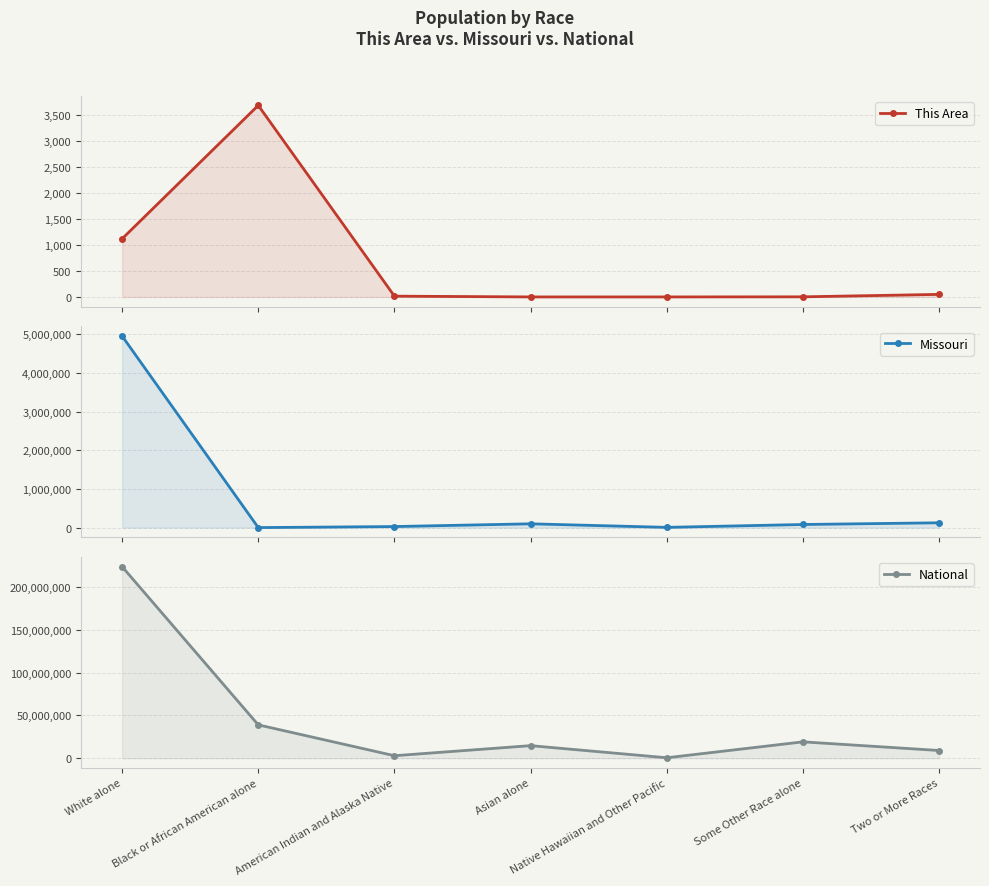

What is the sum of the This Area values at Native Hawaiian and Other Pacific and American Indian and Alaska Native?

17